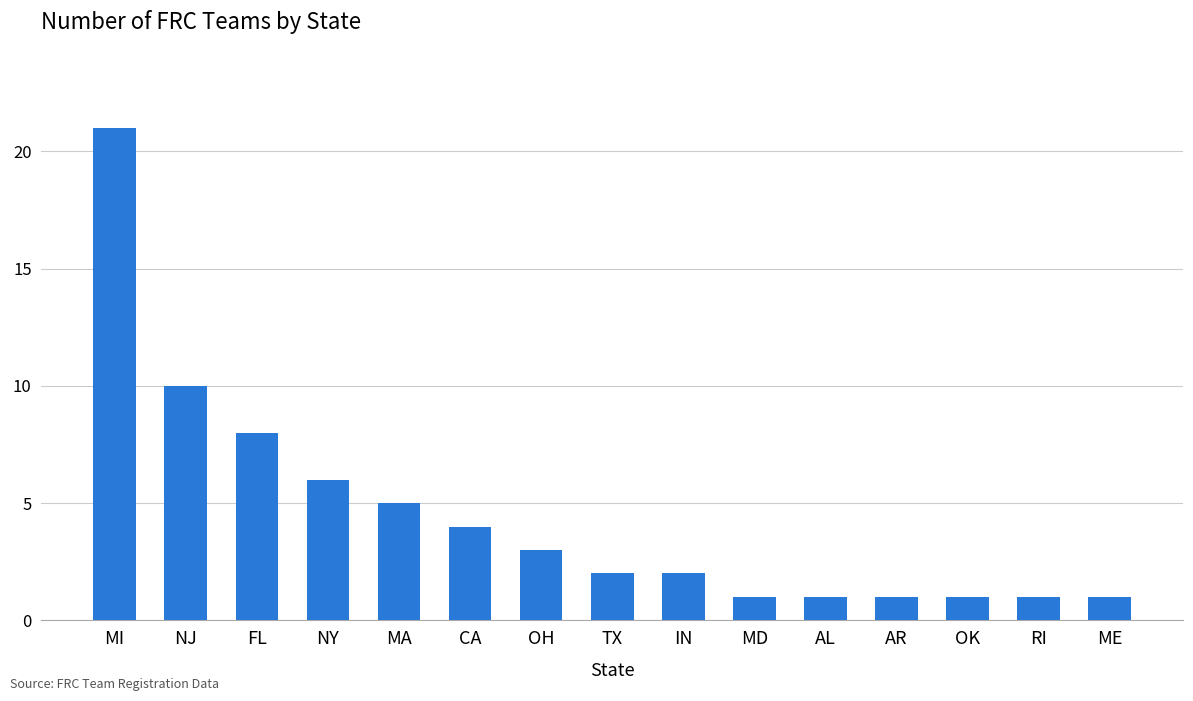

The value at OK is 1. True or false?

True